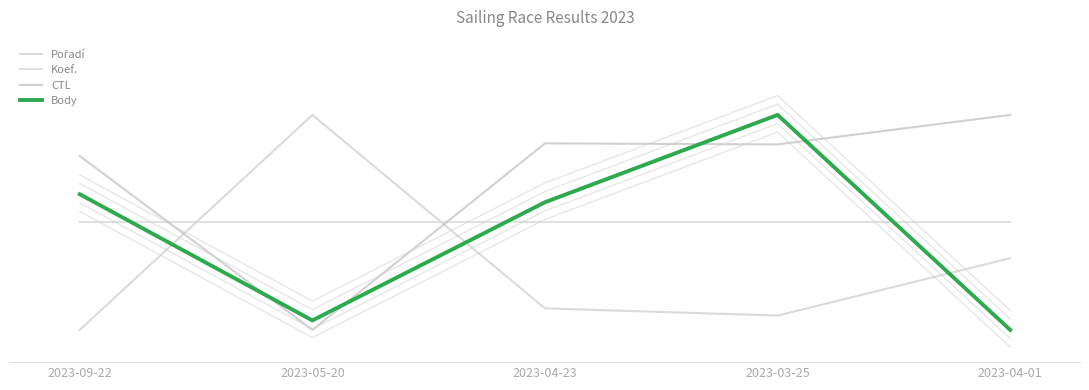

Reading left to right, what are all the values shown in this chart?

Pořadí: 2023-09-22=0.0	2023-05-20=1.0	2023-04-23=0.1	2023-03-25=0.1	2023-04-01=0.3
Koef.: 2023-09-22=0.5	2023-05-20=0.5	2023-04-23=0.5	2023-03-25=0.5	2023-04-01=0.5
CTL: 2023-09-22=0.8	2023-05-20=0.0	2023-04-23=0.9	2023-03-25=0.9	2023-04-01=1.0
Body: 2023-09-22=0.6	2023-05-20=0.0	2023-04-23=0.6	2023-03-25=1.0	2023-04-01=0.0